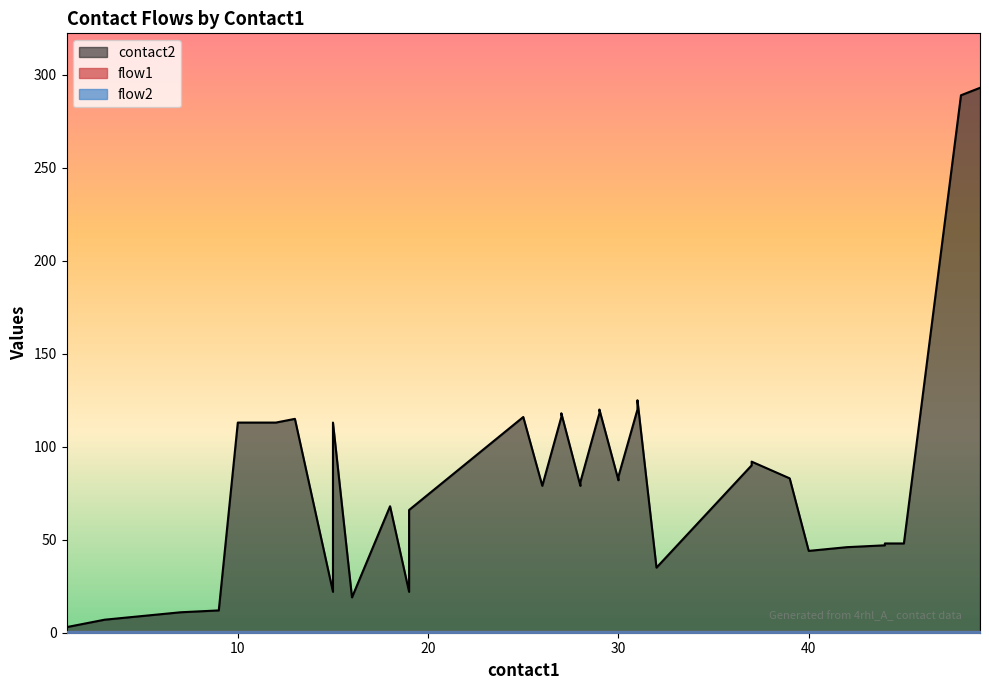

Which series has the largest total across all categories?

contact2